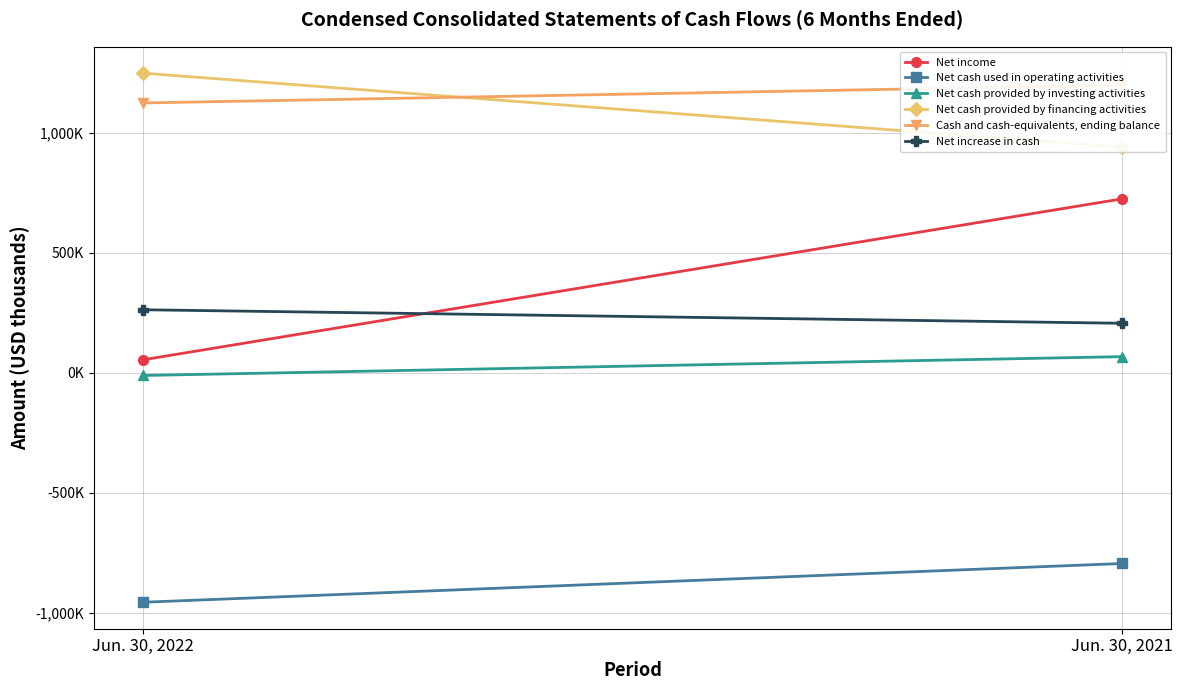

Reading left to right, list all the values displayed in this chart.

Net income: 53852	725737
Net cash used in operating activities: -957252	-795519
Net cash provided by investing activities: -11284	67277
Net cash provided by financing activities: 1249885	940209
Cash and cash-equivalents, ending balance: 1125429	1199990
Net increase in cash: 262931	206445